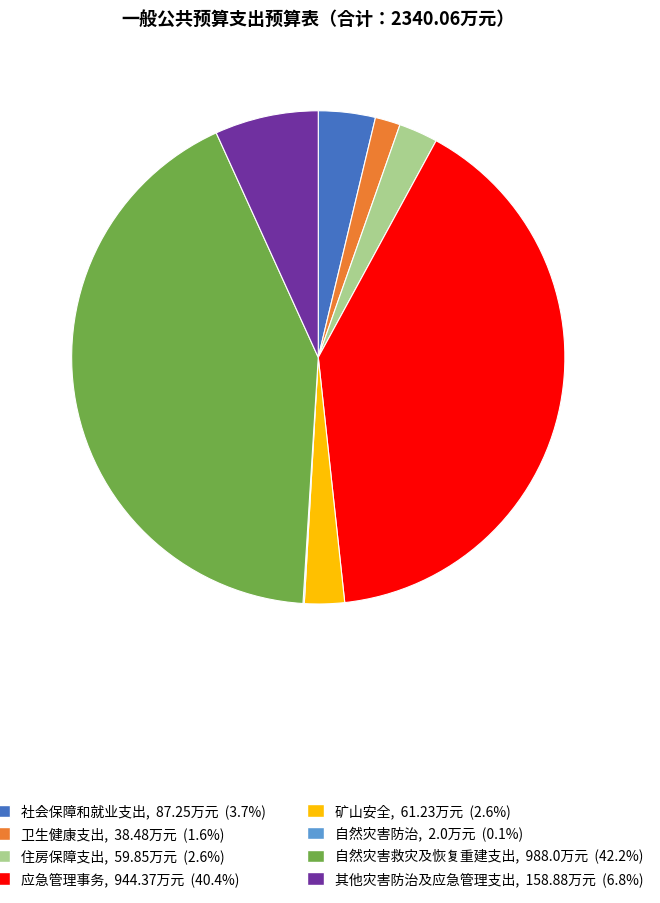

Does any single category account for the majority?

No